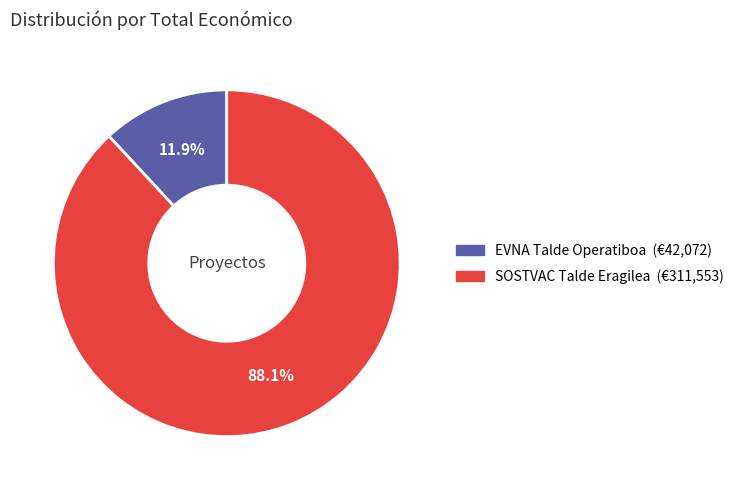

Count the number of slices in the pie.

2